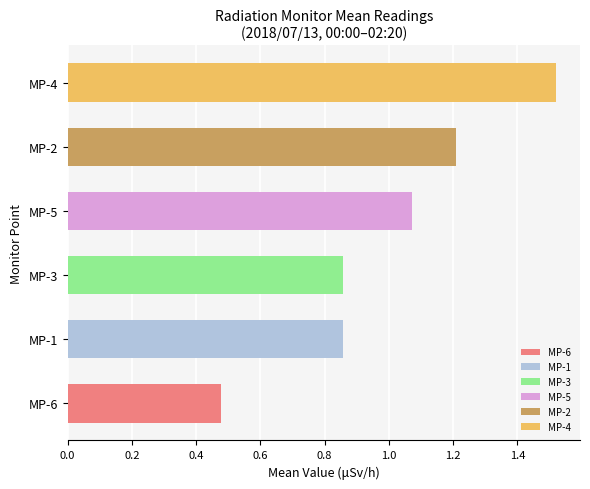

What is the average value?

1.0